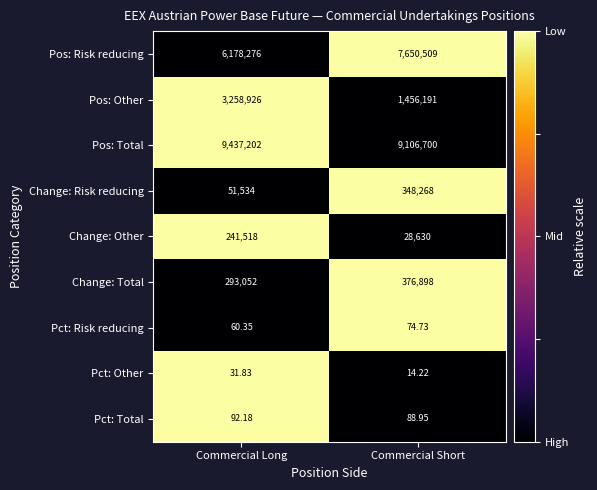

Rank the categories by Change: Other value from highest to lowest.

Commercial Long, Commercial Short